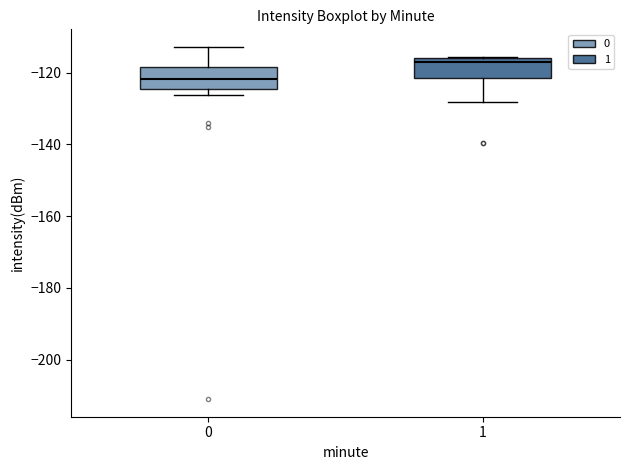

Where is the lower edge of the box at x = 1 on the y-axis? The values are not printed on the chart, so give them approximately, as read against the axis.

-122